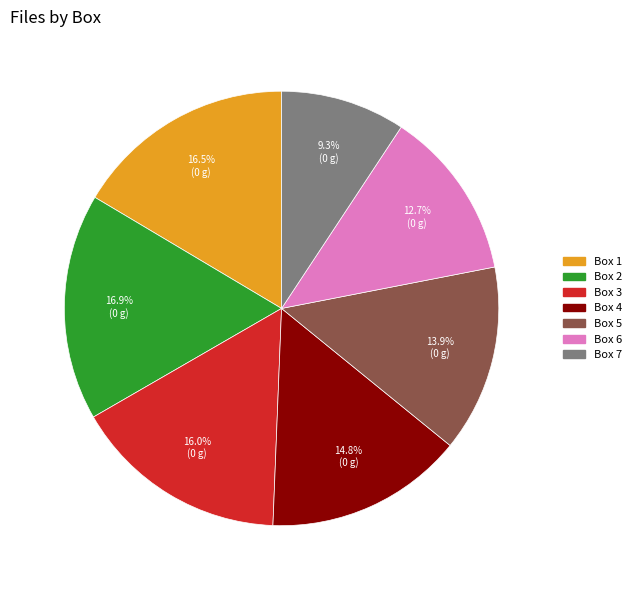

What is the smallest slice in the pie chart?

Box 7